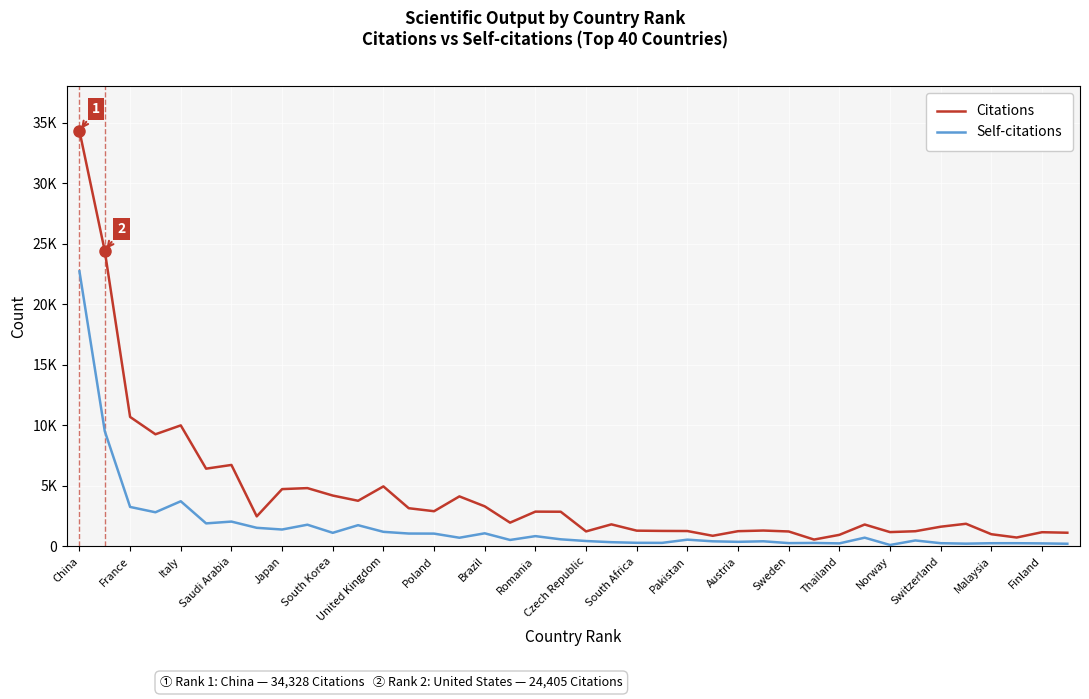

What is the greatest value displayed?

34328